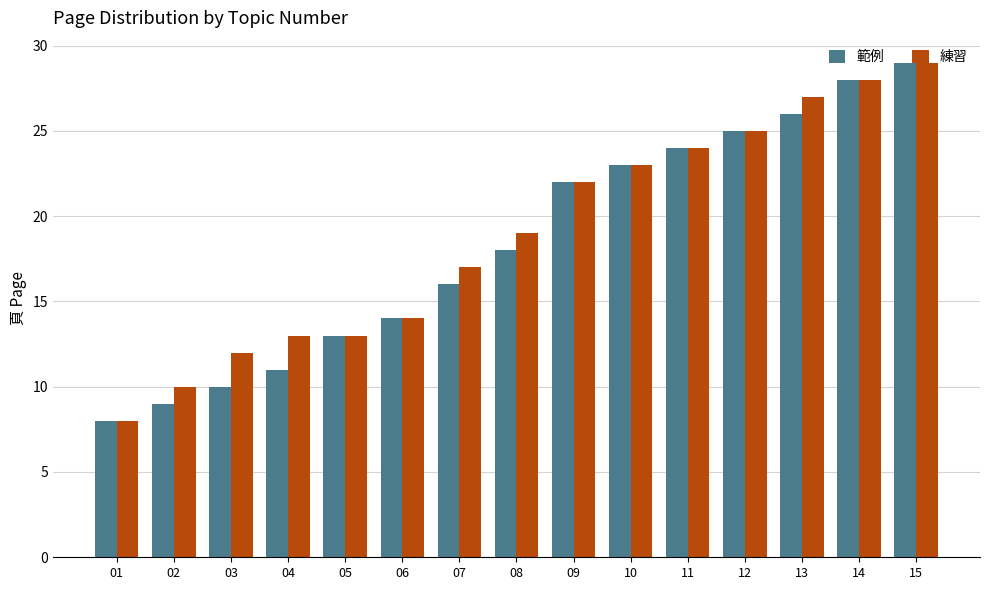

List the labels in order of 範例 value, largest first.

15, 14, 13, 12, 11, 10, 09, 08, 07, 06, 05, 04, 03, 02, 01